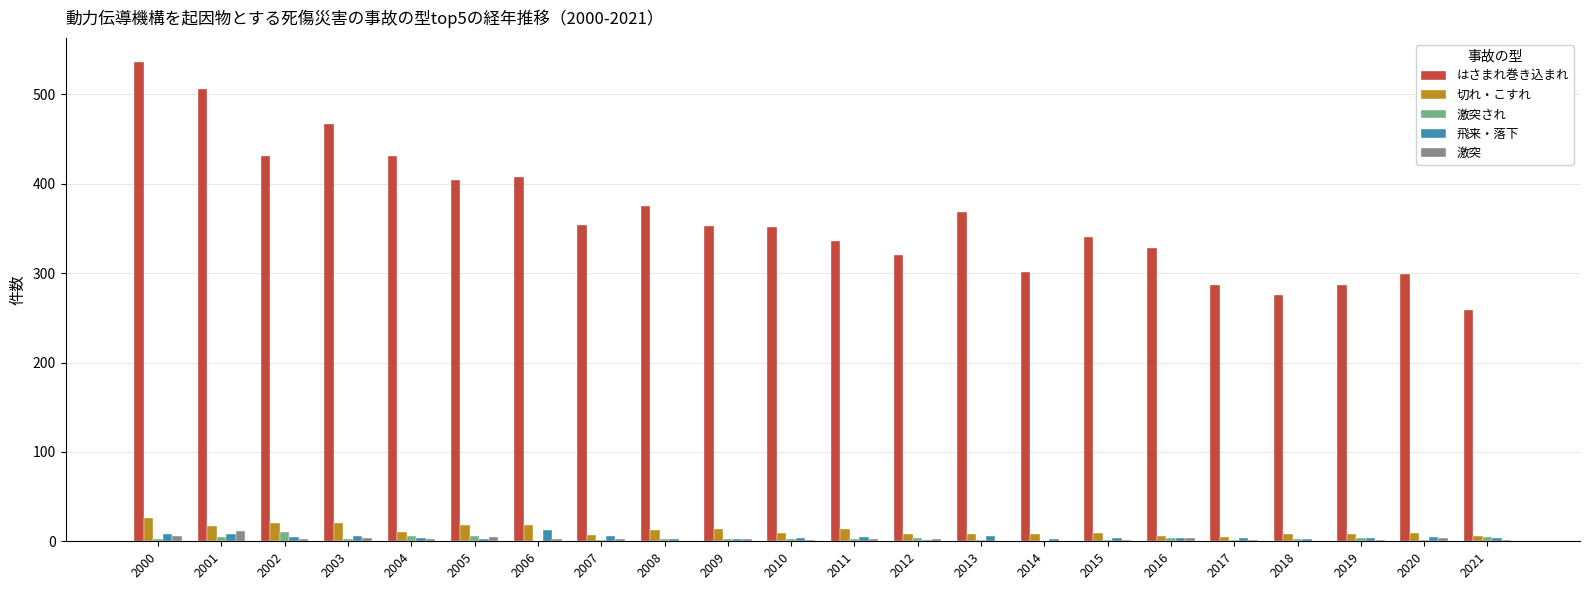

What is the average value of the 切れ・こすれ series?

12